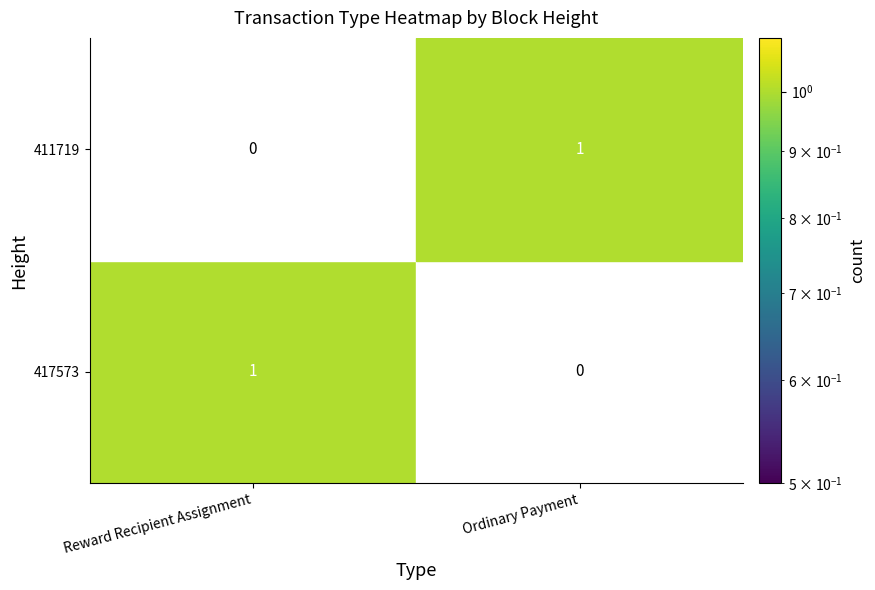

Is it true that Ordinary Payment equals 0 at 0?

True